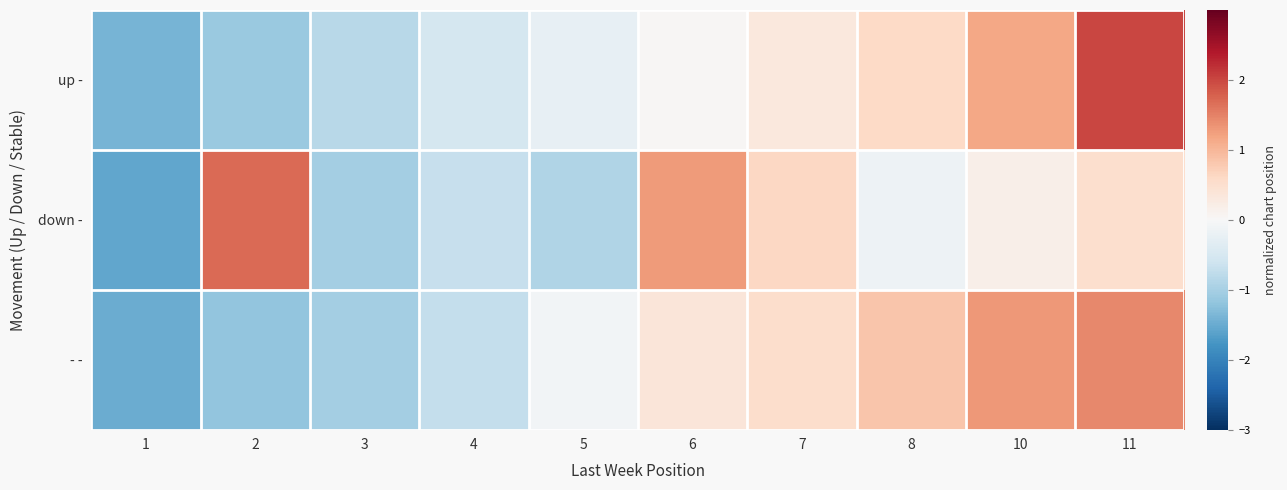

At which category is the sum across all series the highest?

11